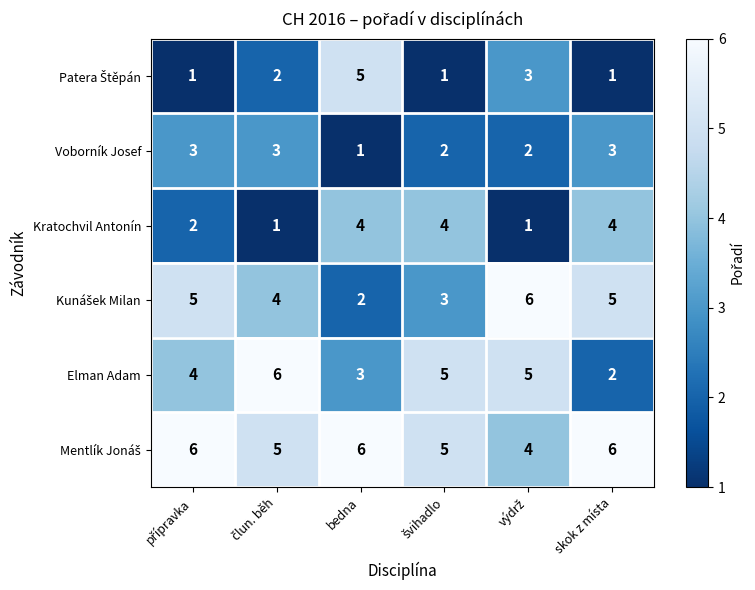

What is the difference between the highest and lowest values at skok z místa?

5